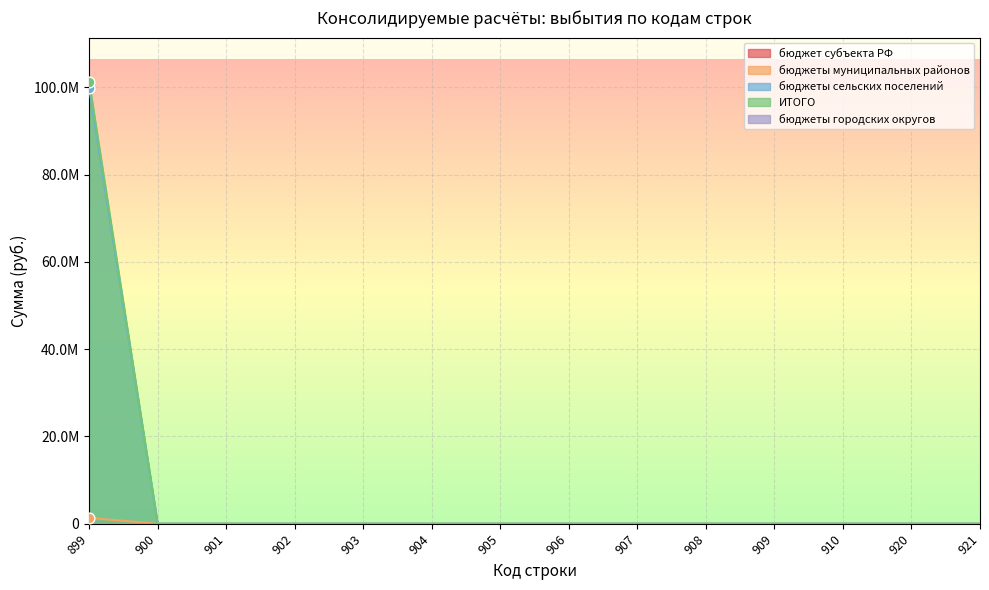

Which series contains the lowest Y value?

бюджеты муниципальных районов